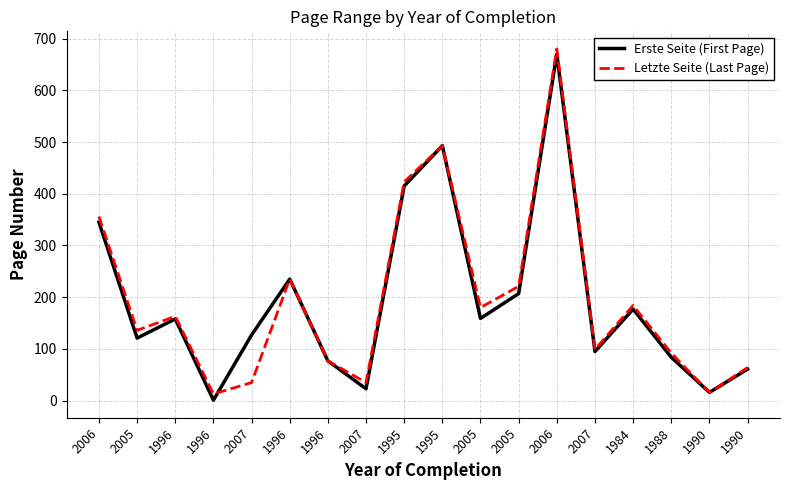

What is the label of the 12th point from the left?

2005